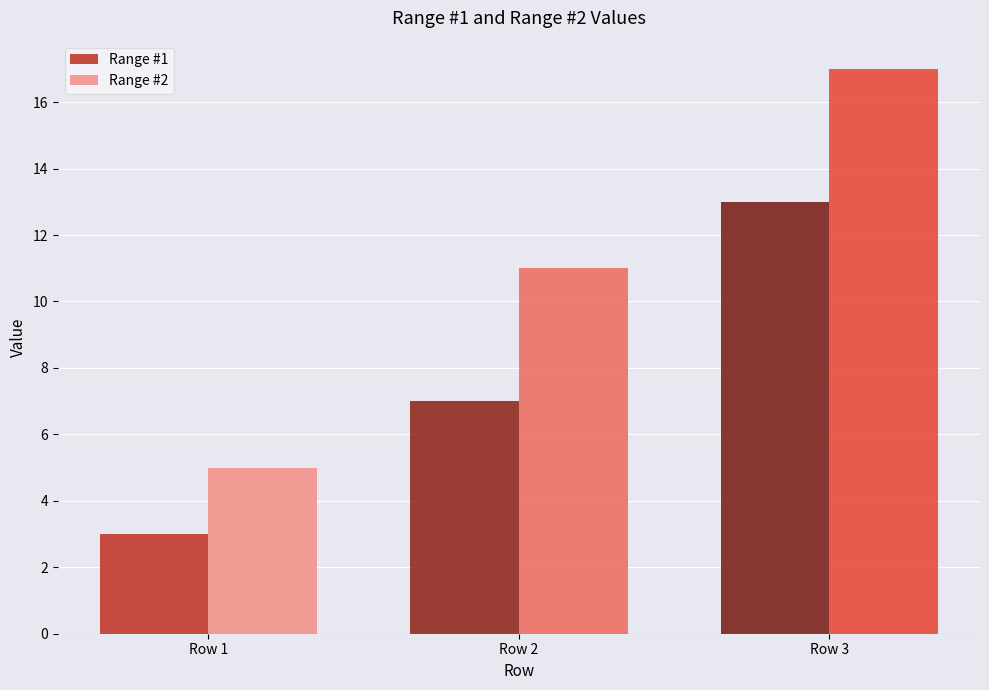

Where is Range #1 nearest to the value 8?

Row 2